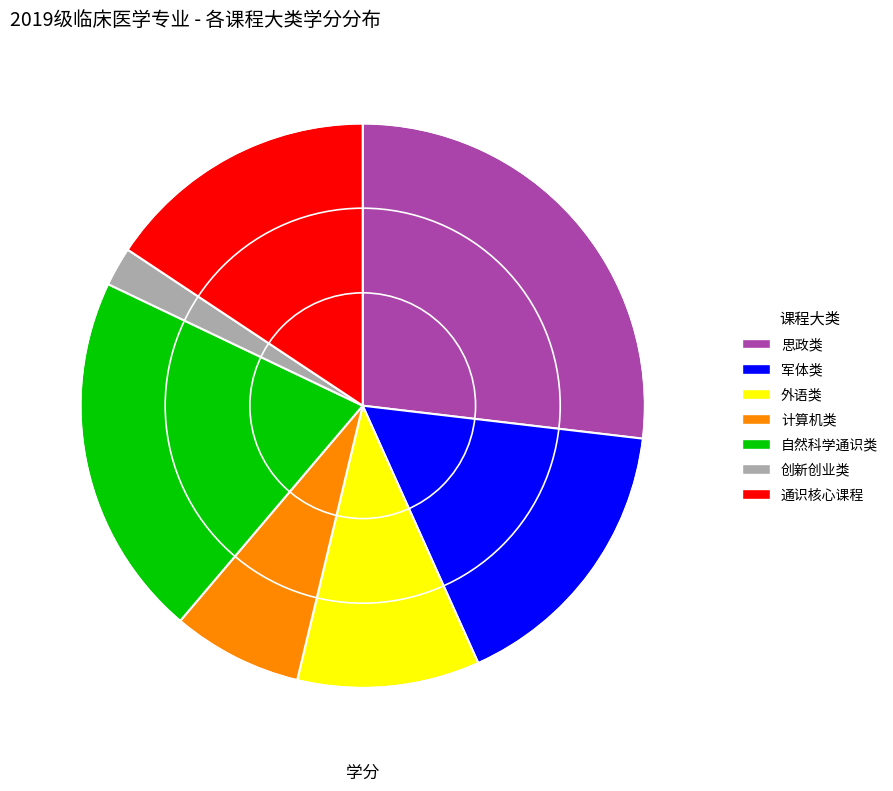

Which slice is the smallest?

创新创业类